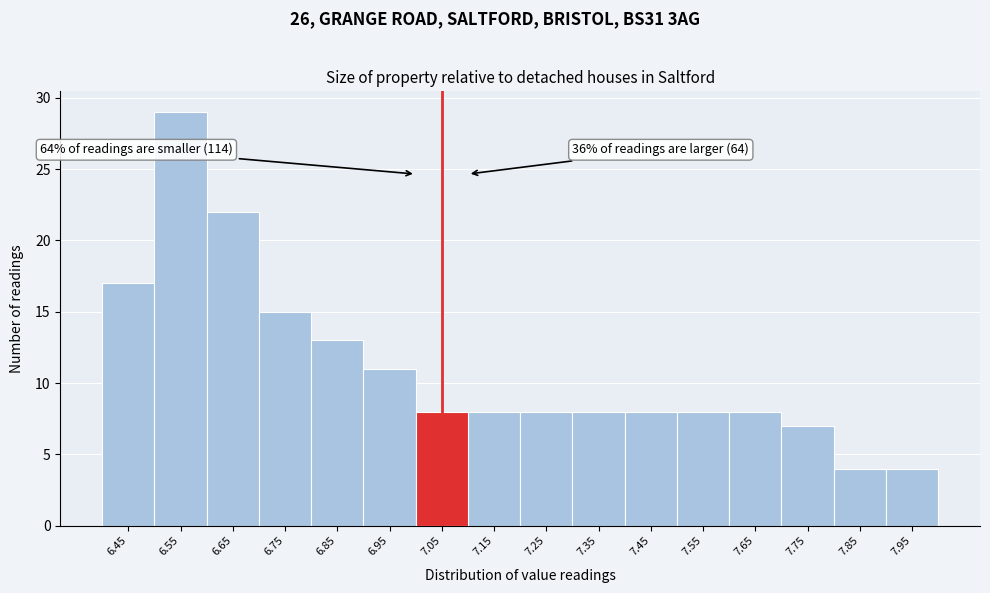

Reading left to right, transcribe all the data shown in this chart.

6.45=17	6.55=29	6.65=22	6.75=15	6.85=13	6.95=11	7.05=8	7.15=8	7.25=8	7.35=8	7.45=8	7.55=8	7.65=8	7.75=7	7.85=4	7.95=4